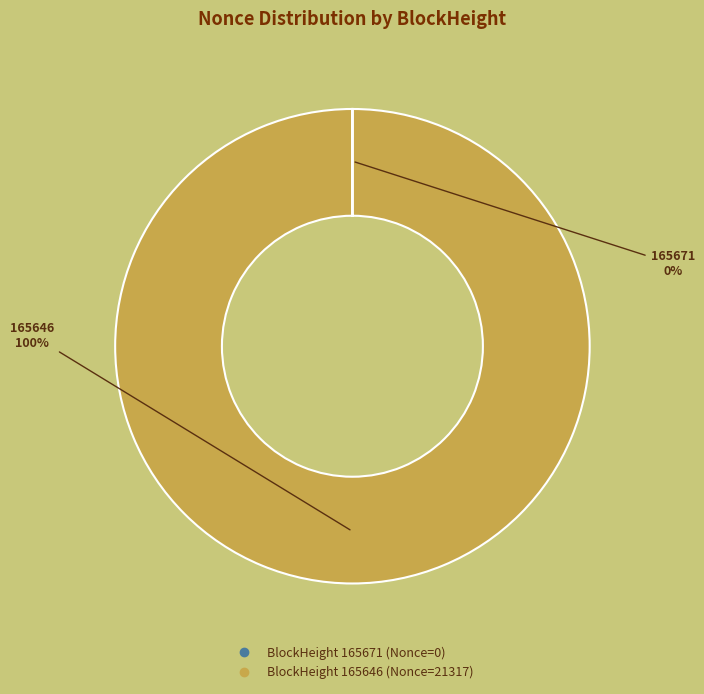

Is there any slice that represents more than half of the pie?

Yes